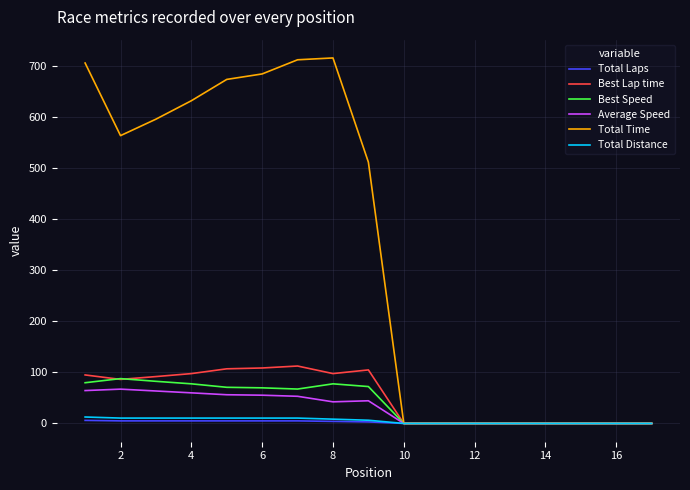

What is the difference between the maximum and second lowest values in the Average Speed series?

67.1